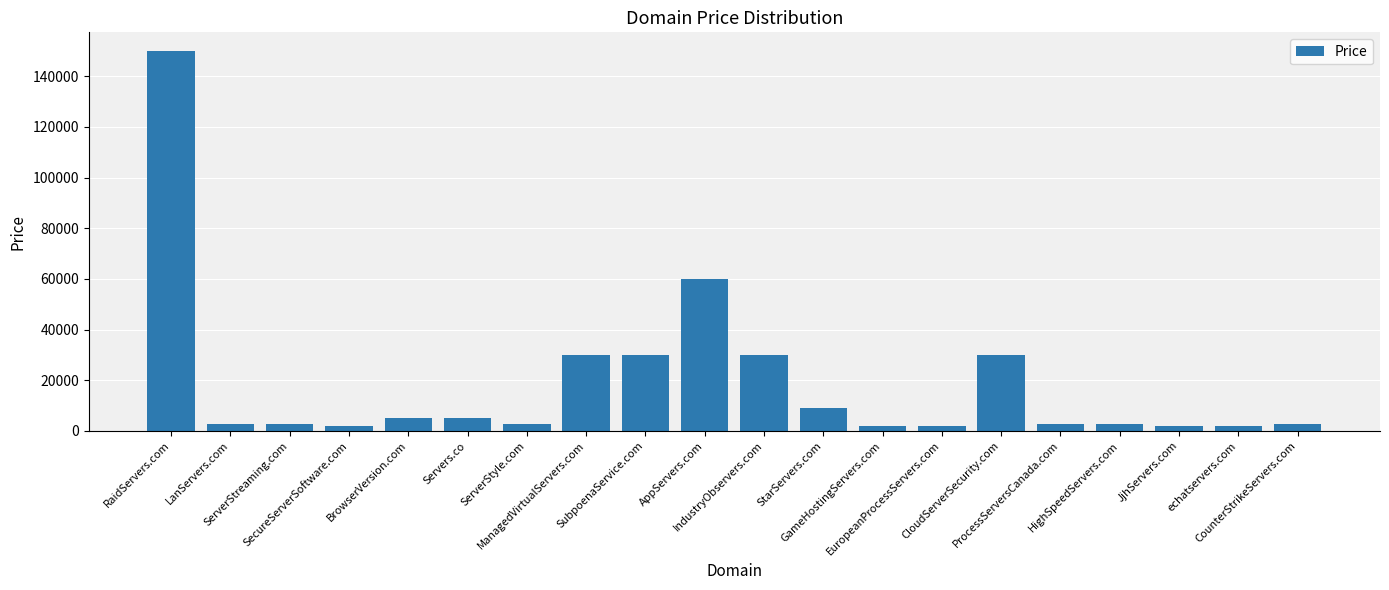

The value at IndustryObservers.com is 29888. True or false?

True